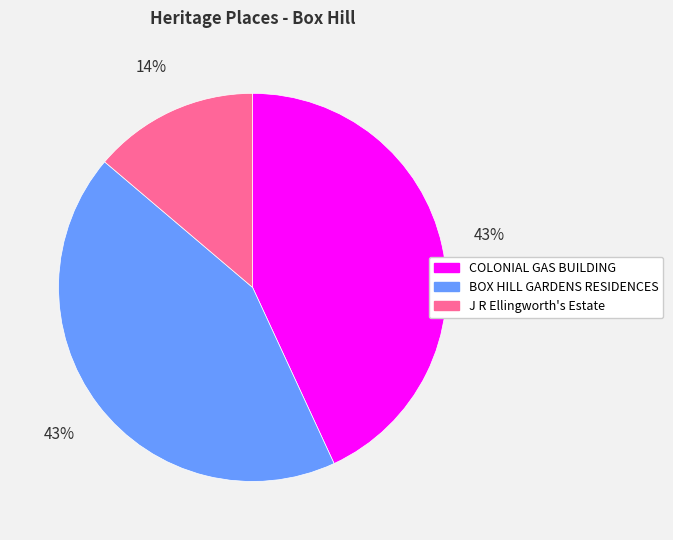

Is there a majority slice in this chart?

No